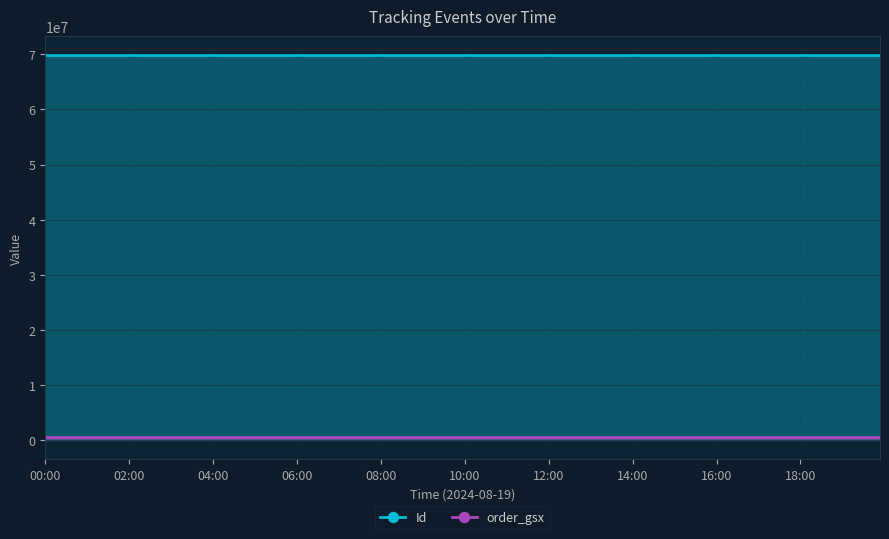

How many data points does each series have?

3